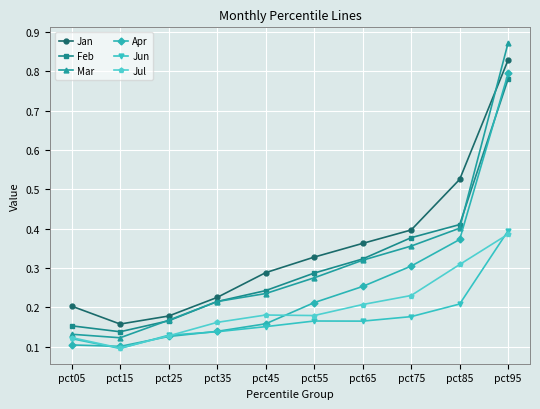

True or false: Apr and Mar intersect in this chart.

False